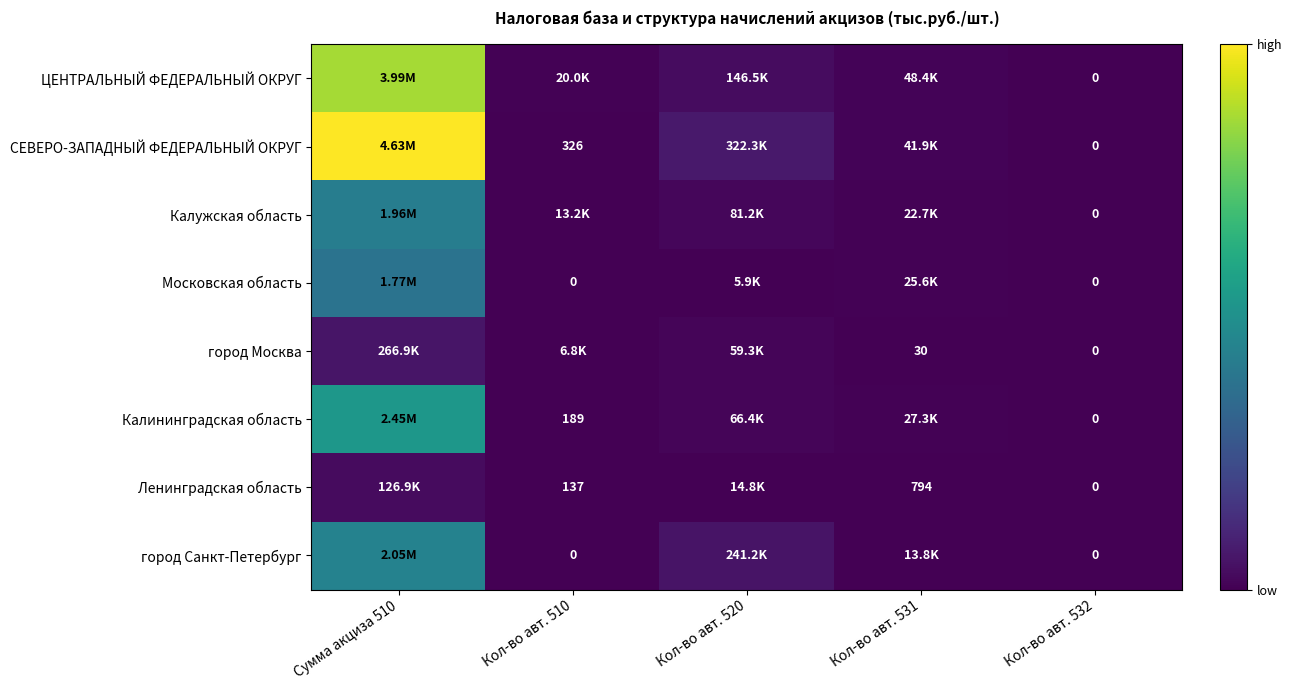

What is the difference between the город Москва values at Кол-во авт. 520 and Кол-во авт. 510?

52562